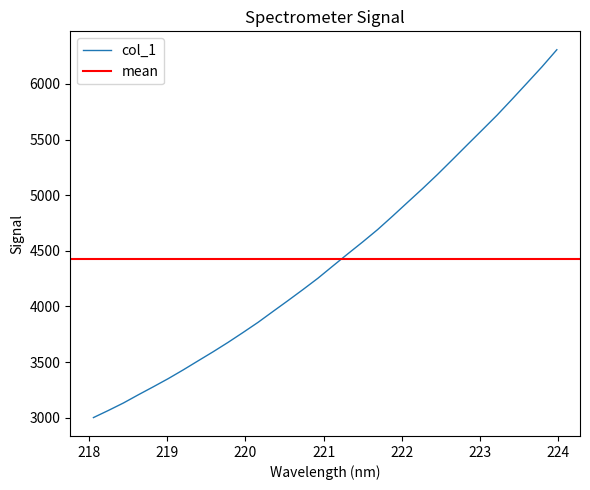

What is the change in value from 219.9712 to 222.6447?

+1551.9